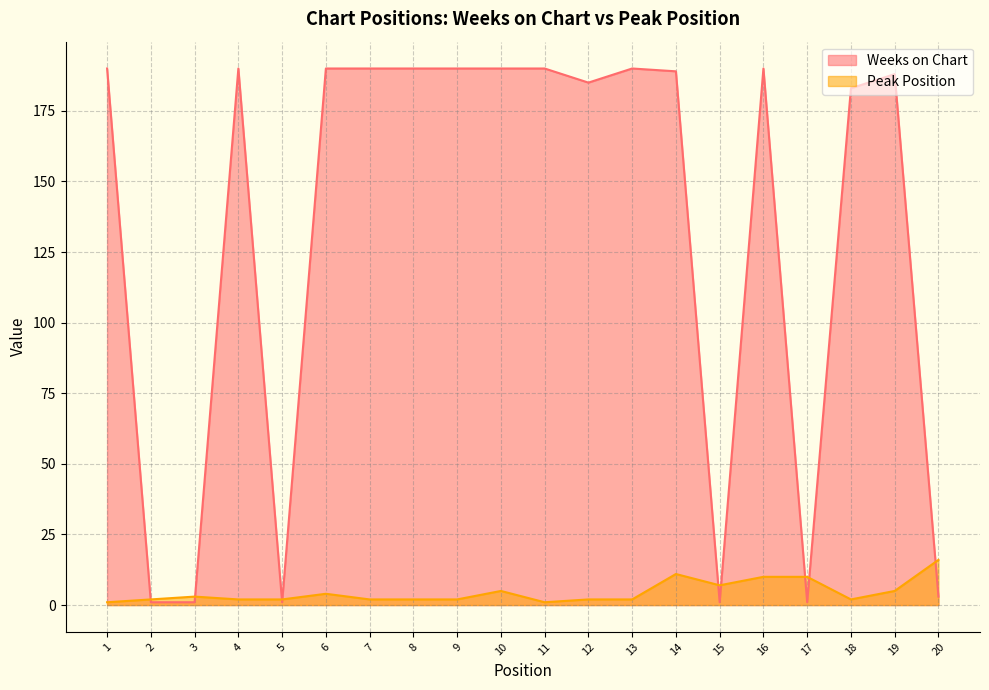

What is the difference between the maximum and second lowest values in the Peak Position series?

15